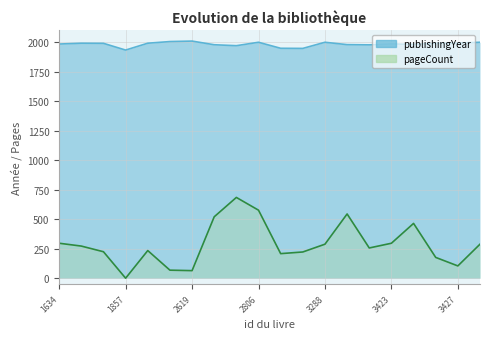

What is the value of the pageCount point at the 8th from the left?

520